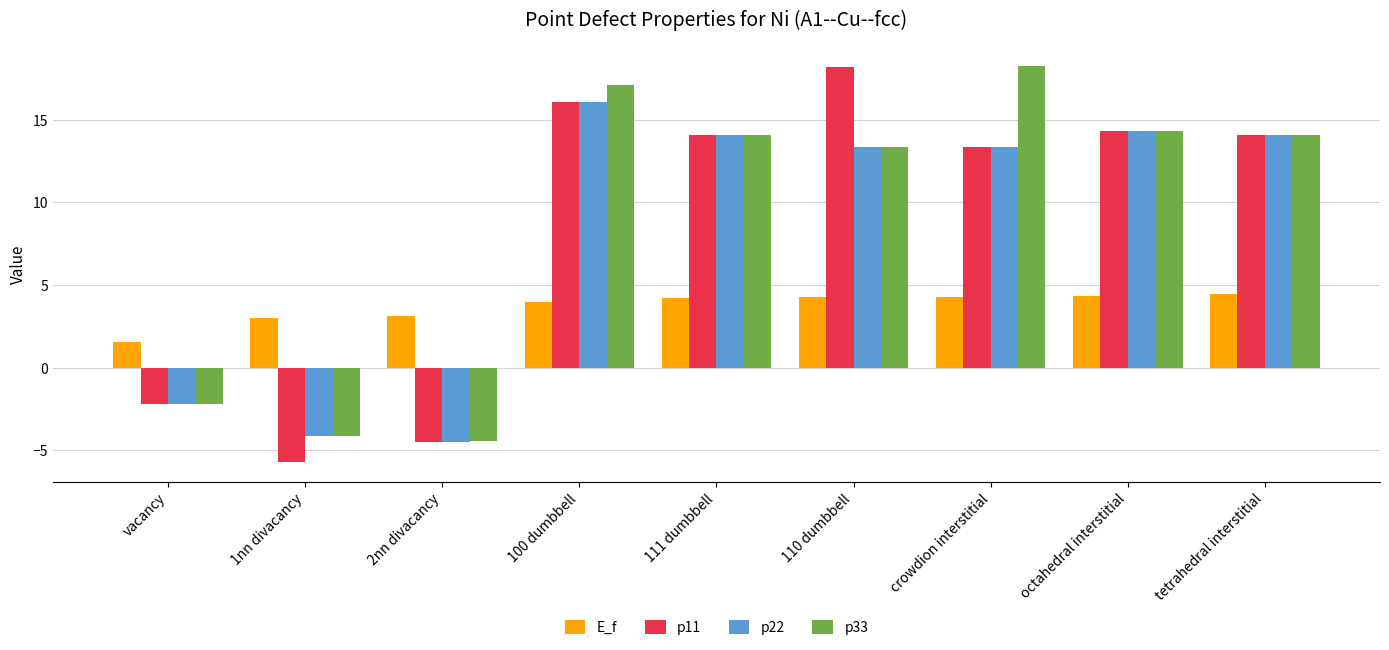

How many data points in p22 are above 13?

6